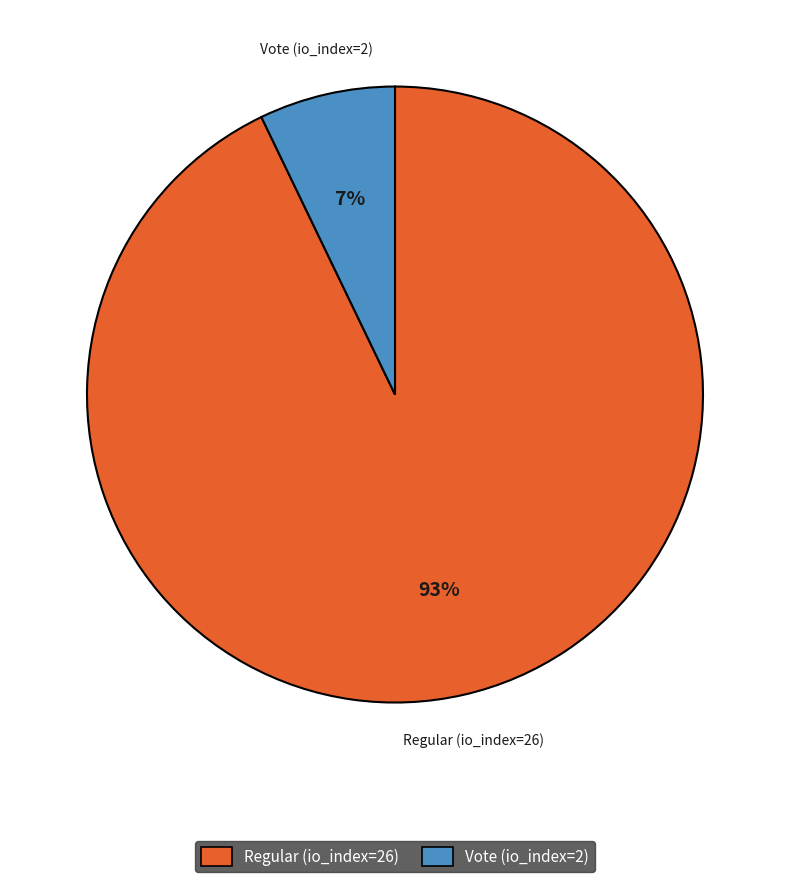

Is the sum of Regular (io_index=26) and Vote (io_index=2) greater than half?

Yes